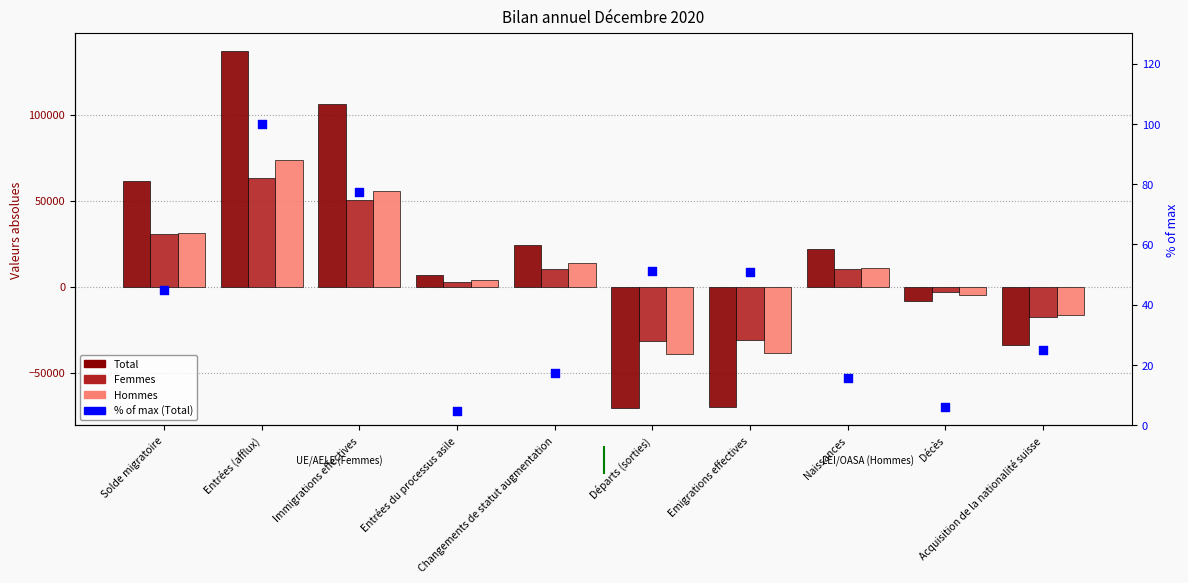

Which series has the widest spread of Y values?

Total